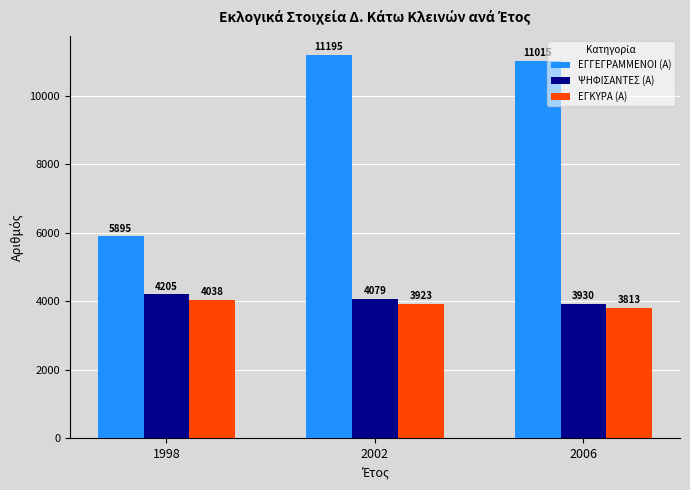

Between 1998 and 2006, which series saw the biggest shift?

ΕΓΓΕΓΡΑΜΜΕΝΟΙ (Α)